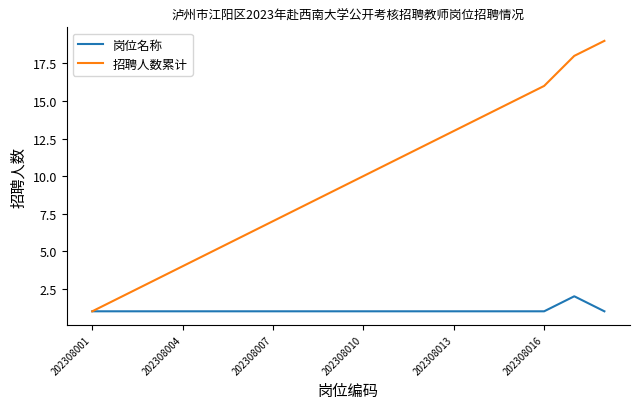

What is the difference between the maximum and second lowest values in the 岗位名称 series?

1